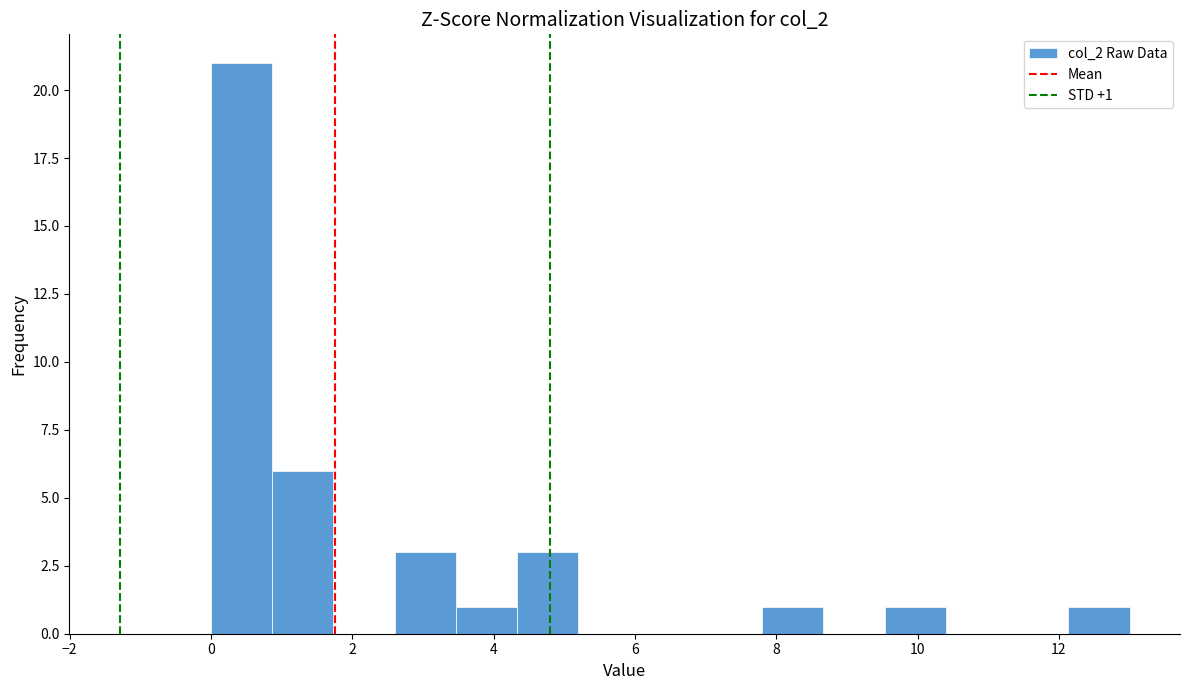

Which range on the x-axis has the tallest bar?

0.0 to 0.8